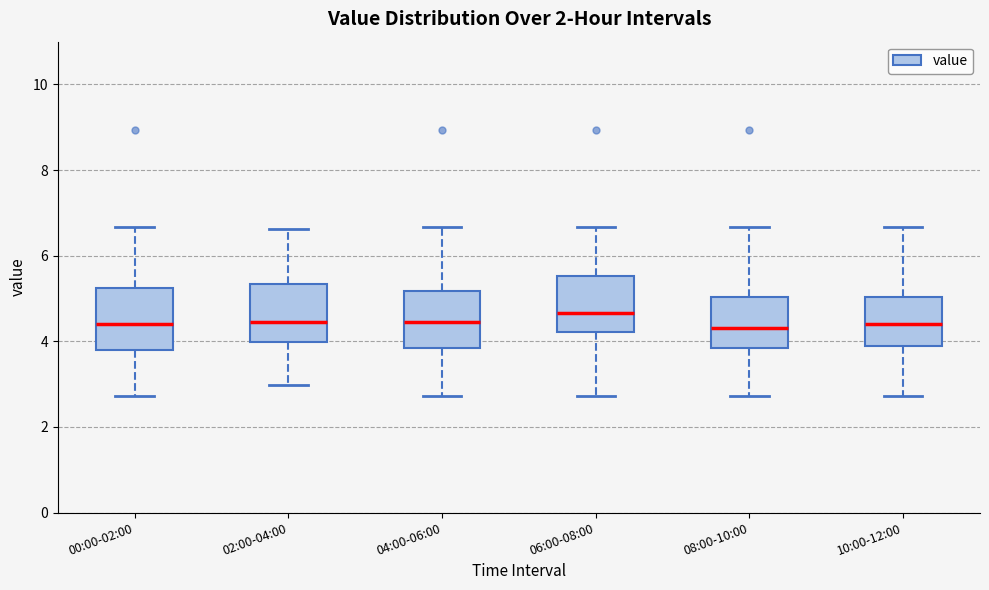

Reading left to right, transcribe this box plot: for each box, give where its median line is, the range the box spans, and where its two whiskers end, as read against the y-axis. The values are not printed on the chart, so give them approximately, as read against the axis.

00:00-02:00: median 4.4, box 3.8 to 5.2, whiskers 2.8 to 6.6
02:00-04:00: median 4.4, box 4.0 to 5.4, whiskers 3.0 to 6.6
04:00-06:00: median 4.4, box 3.8 to 5.2, whiskers 2.8 to 6.6
06:00-08:00: median 4.6, box 4.2 to 5.6, whiskers 2.8 to 6.6
08:00-10:00: median 4.4, box 3.8 to 5.0, whiskers 2.8 to 6.6
10:00-12:00: median 4.4, box 3.8 to 5.0, whiskers 2.8 to 6.6